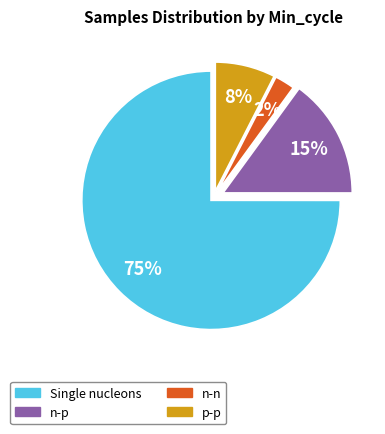

To the nearest percent, what is the average slice percentage?

25%